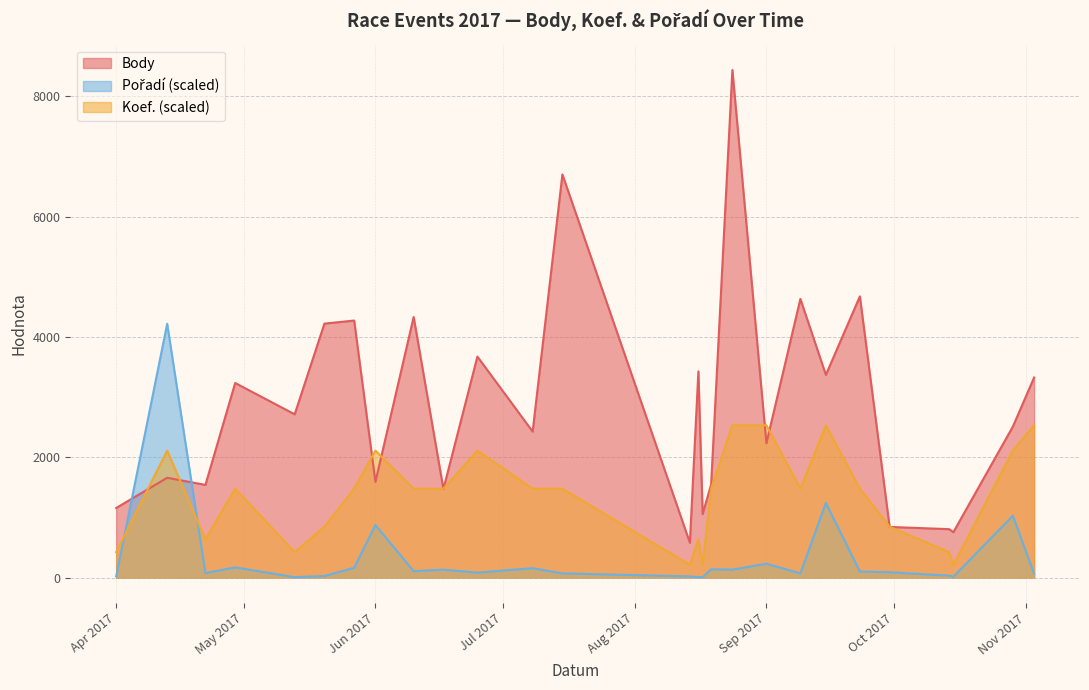

Which series has the largest total across all categories?

Body